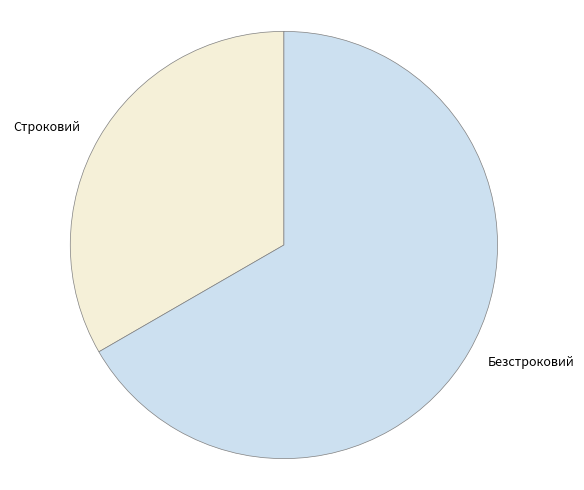

Between Безстроковий and Строковий, which is larger?

Безстроковий